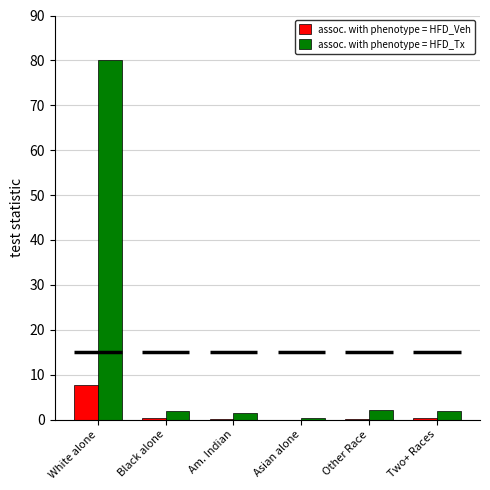

Between White alone and Two+ Races, which series saw the biggest shift?

assoc. with phenotype = HFD_Tx